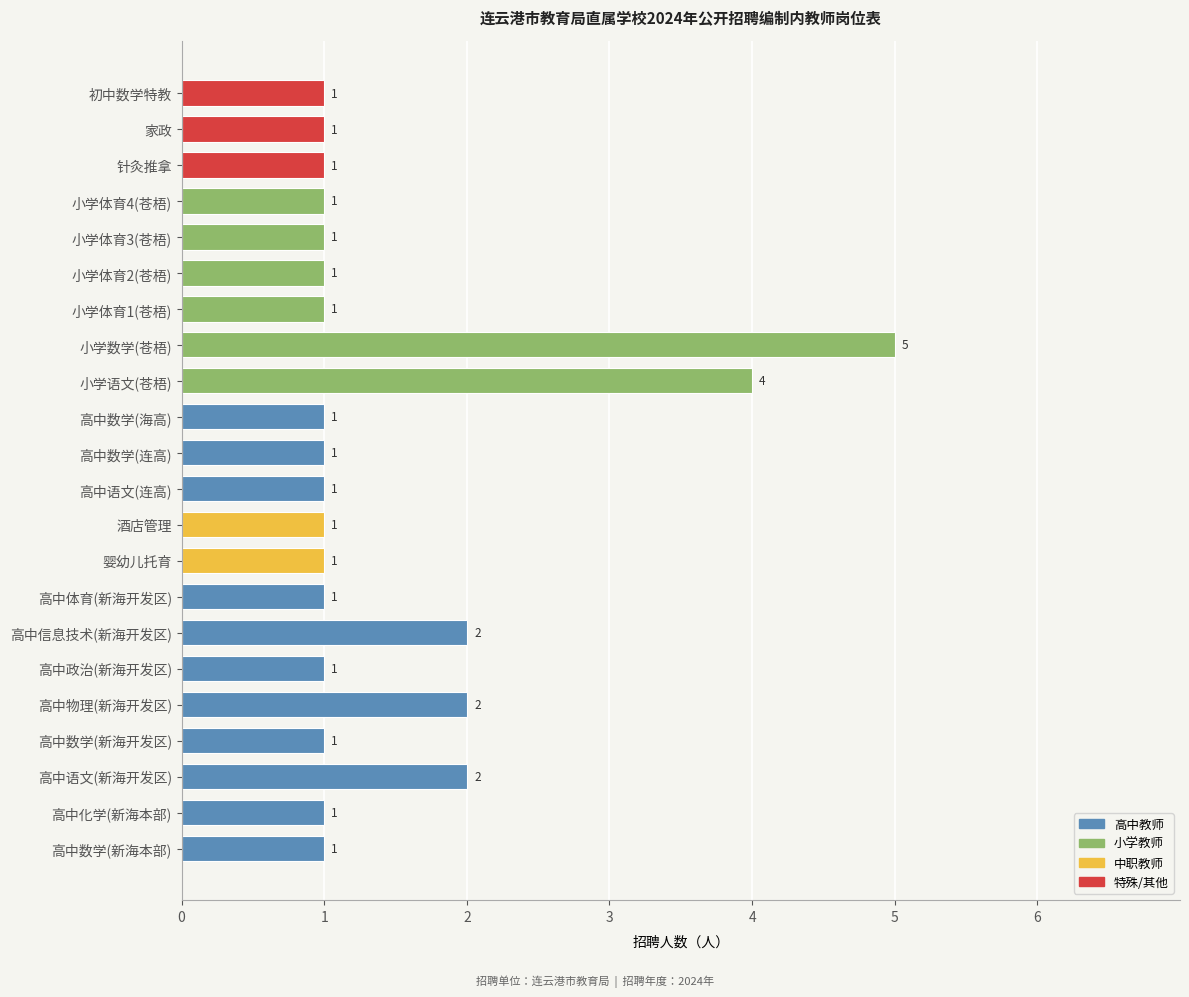

What is the ratio of the value at 高中数学(海高) to the value at 针灸推拿?

1.0